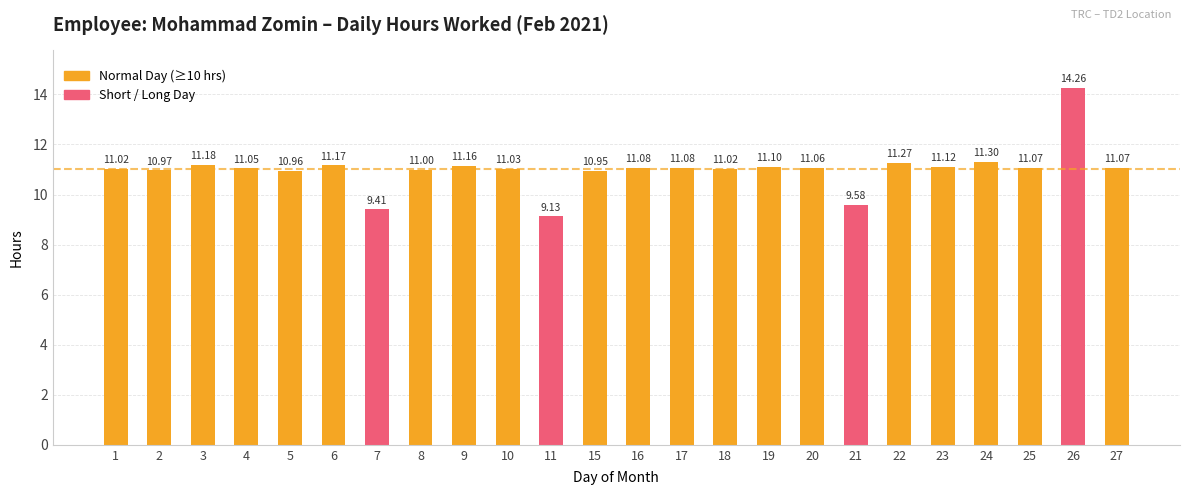

What is the smallest value displayed?

9.1